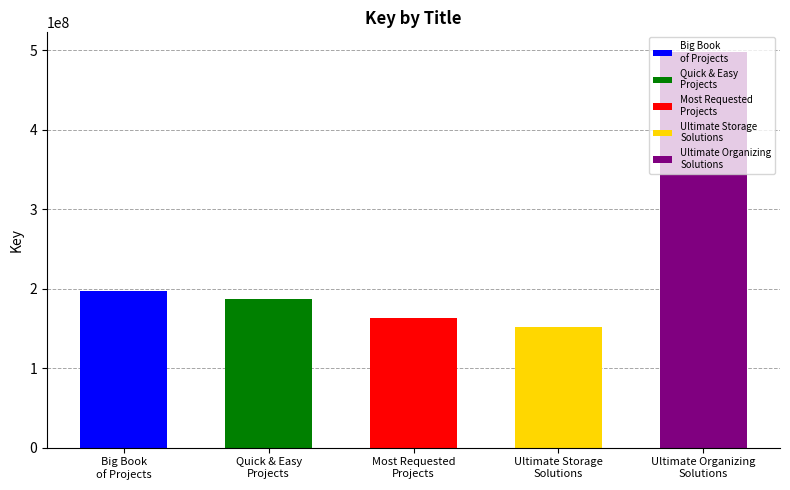

List the labels in order of value, largest first.

Family Handyman Ultimate Organizing Solutions, Family Handyman Big Book of Projects, Family Handyman Quick & Easy Projects, Family Handyman Most Requested Projects, Family Handyman Ultimate Storage Solutions